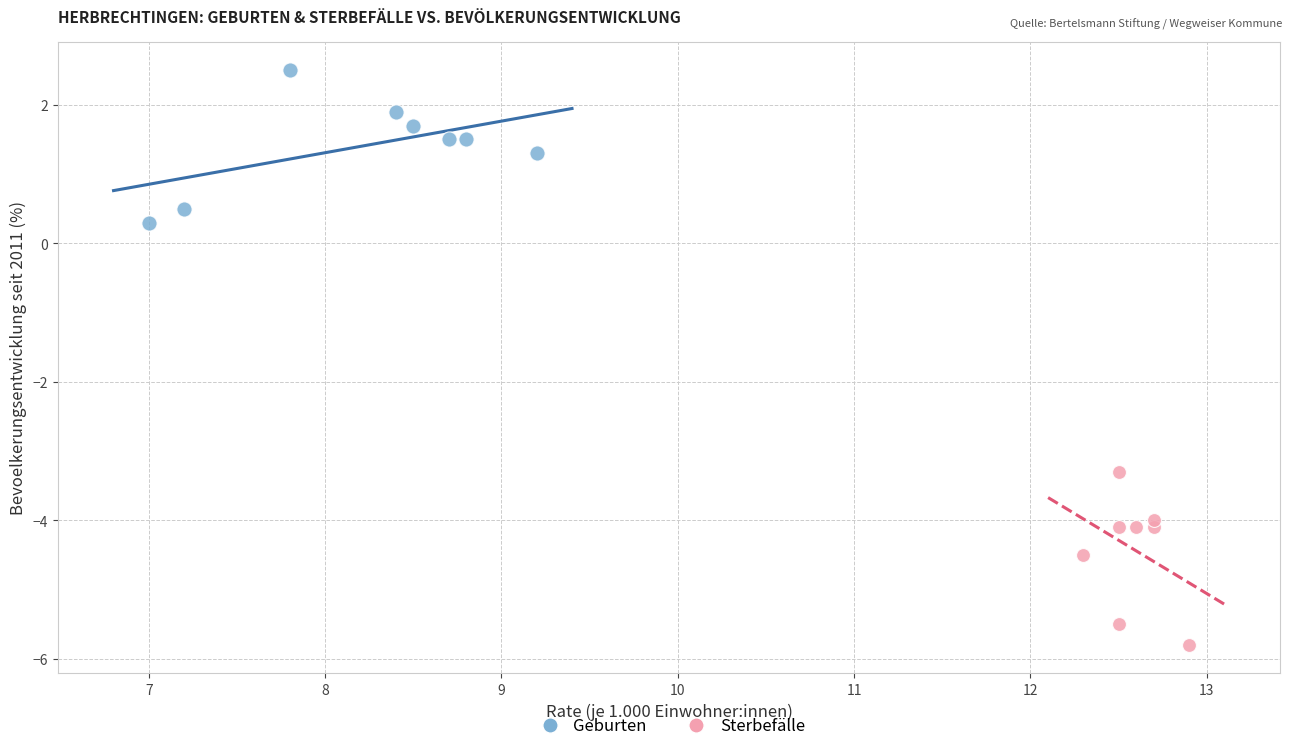

Which series reaches the minimum Y coordinate?

Sterbefälle